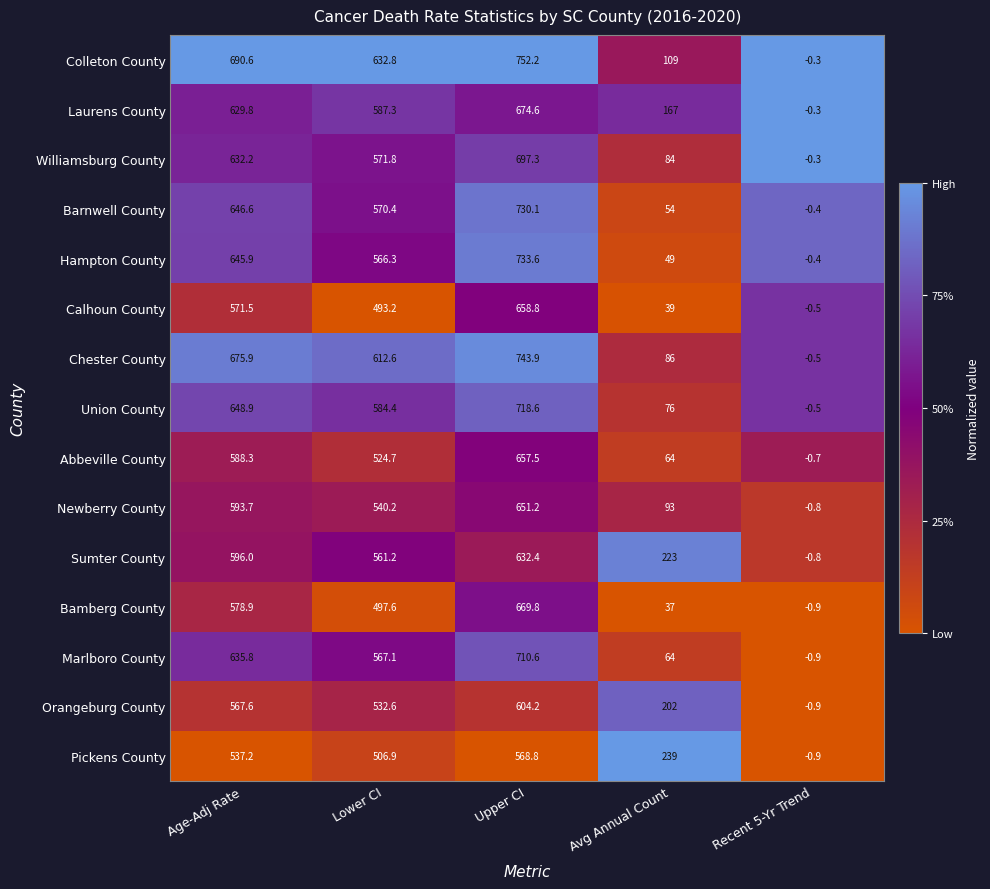

Which series has the widest spread of values?

Colleton County